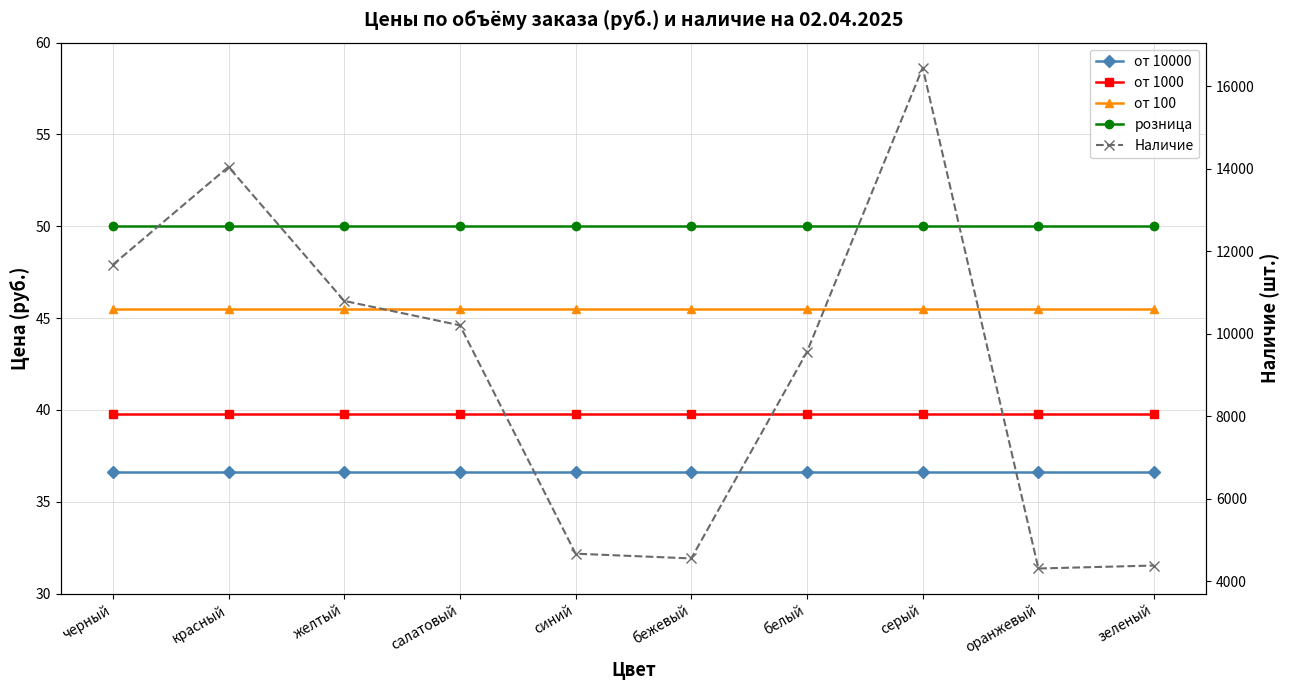

What is the difference between the Наличие values at серый and синий?

11777.0